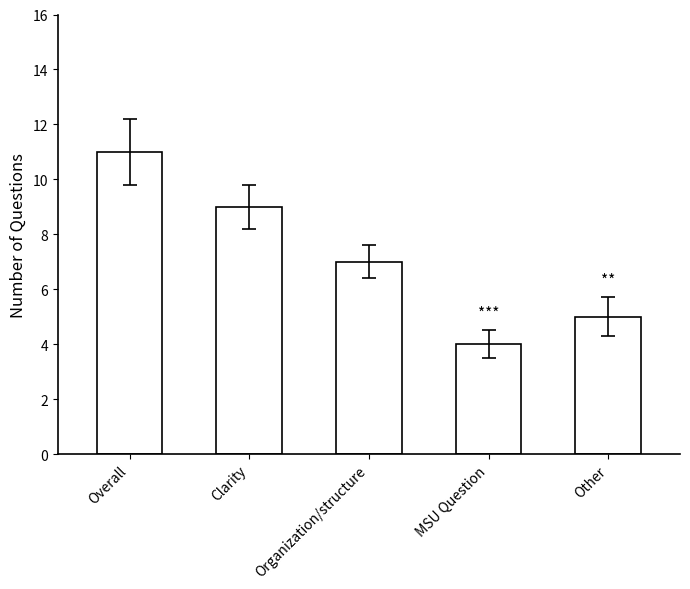

Is it true that the value at Overall is 11?

True